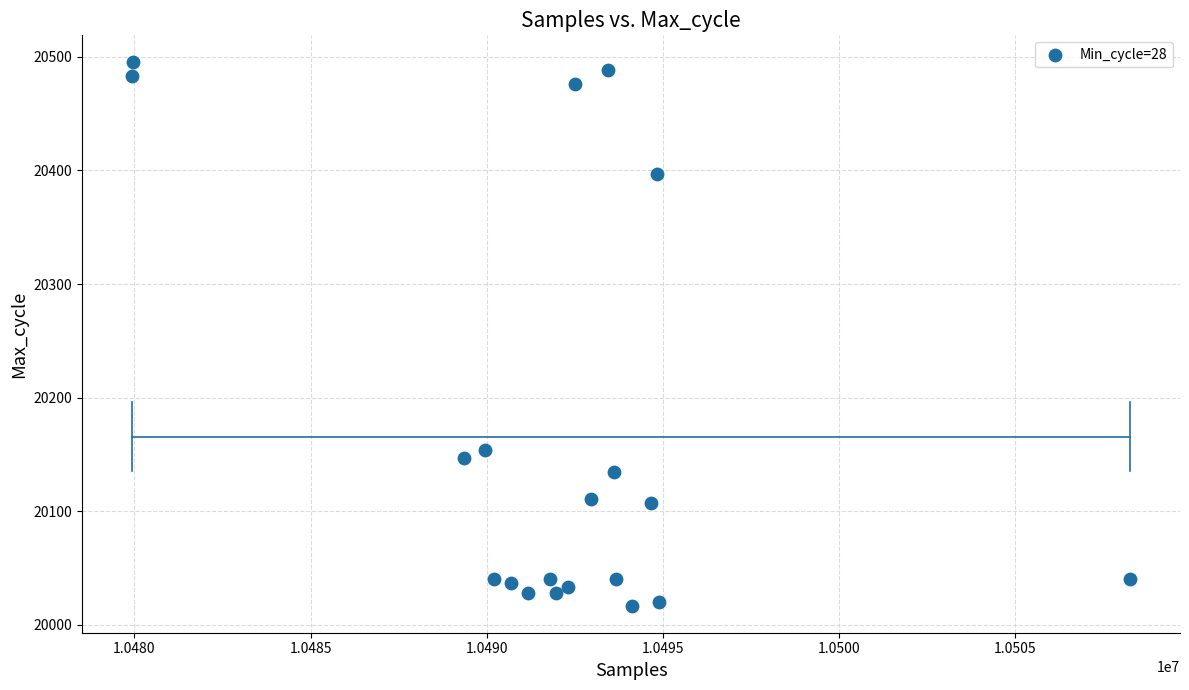

What is the range of Y values (max minus min)?

478